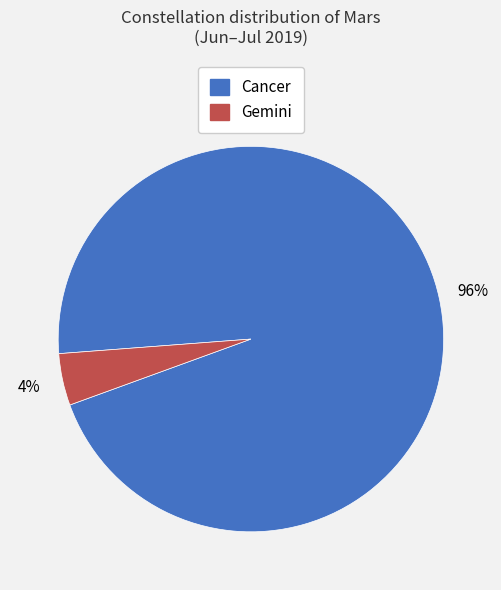

How many segments does this pie chart have?

2